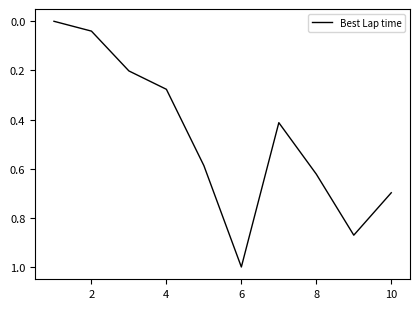

The value at 4 is 0.5. True or false?

False